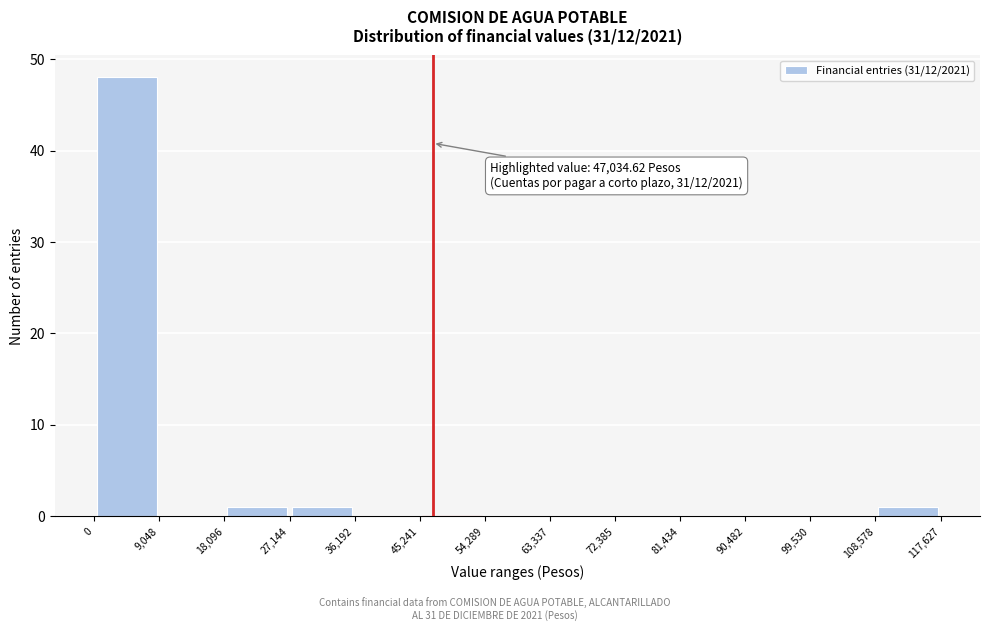

Over which range of the x-axis is the bar tallest?

0 to 9,048